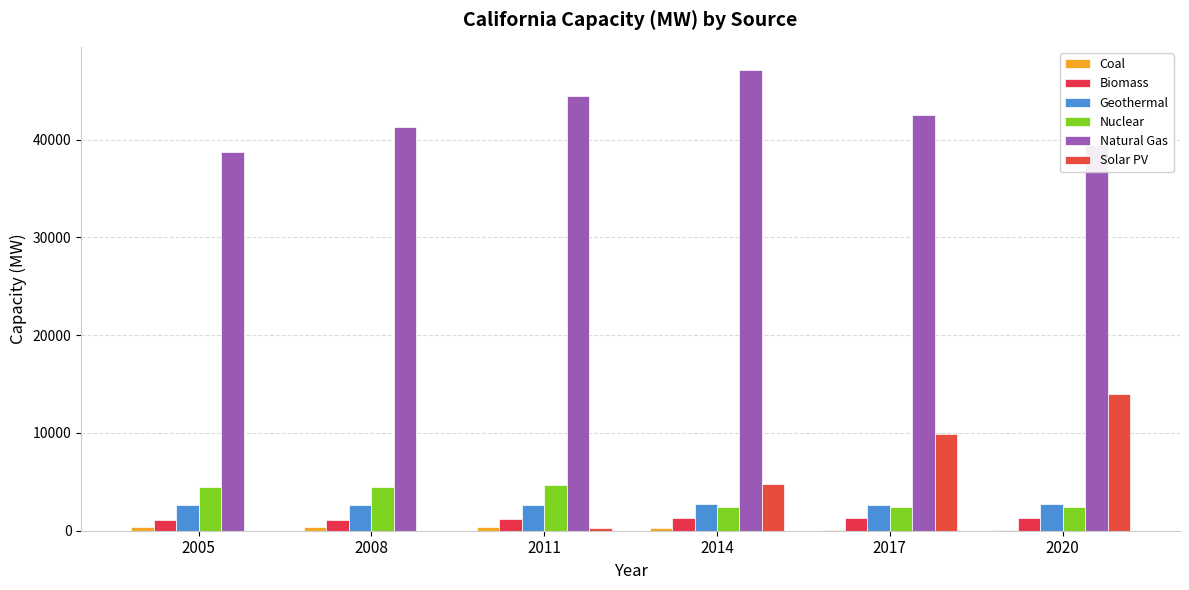

At which label does Natural Gas reach its peak?

2014